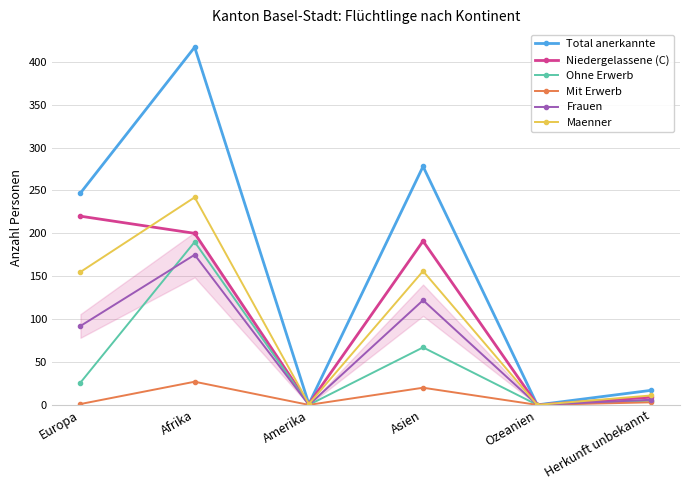

The Niedergelassene (C) series shows 9 at Herkunft unbekannt. True or false?

True